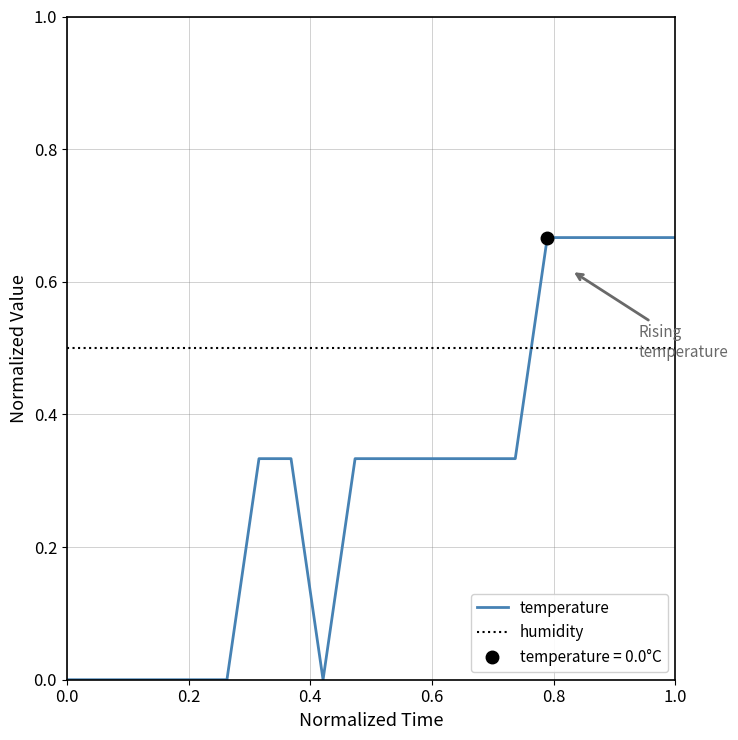

After their last crossing, which series has the higher values: temperature or humidity?

temperature